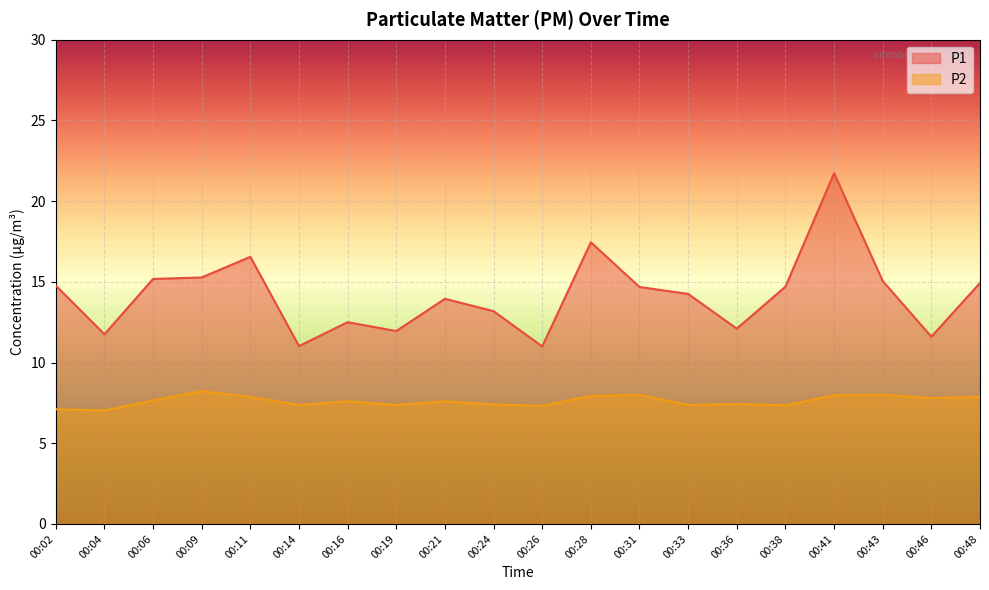

Between 00:06 and 00:26, which is larger?

00:06